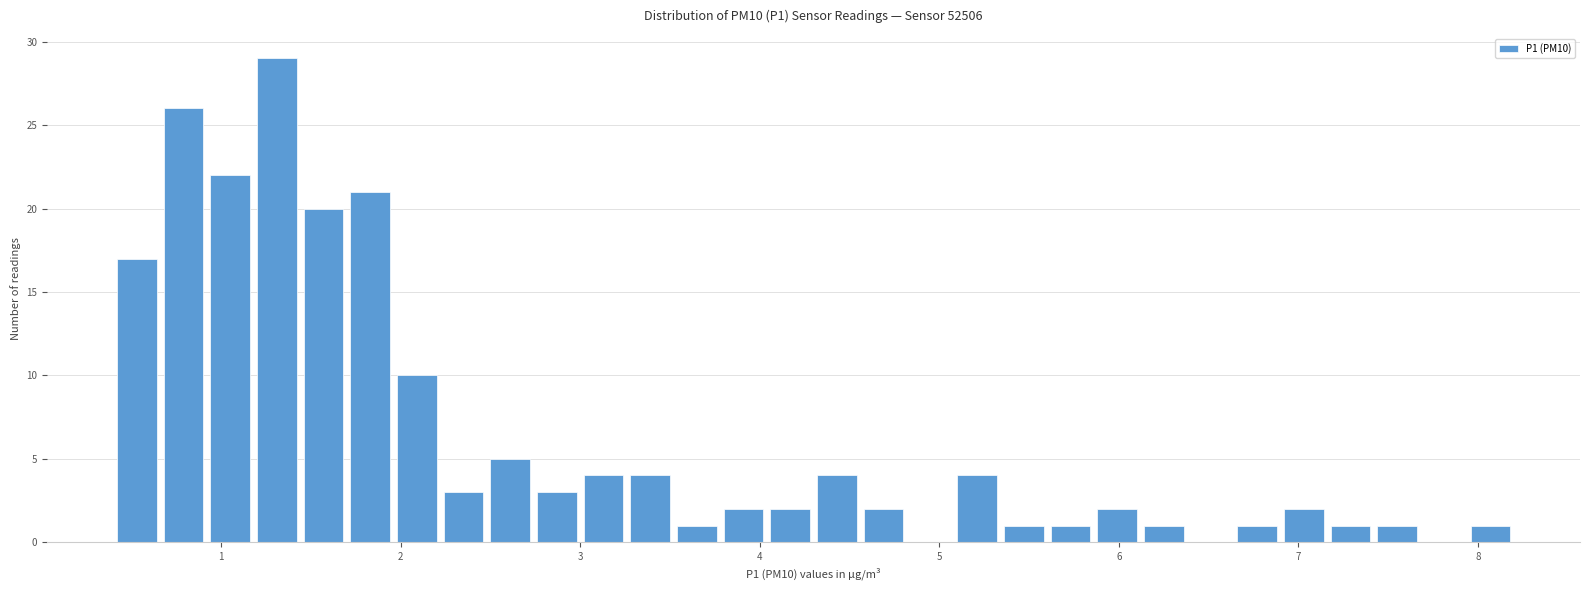

Around what value on the x-axis is the tallest bar? Give the approximate position of its centre, as read against the axis.

1.3